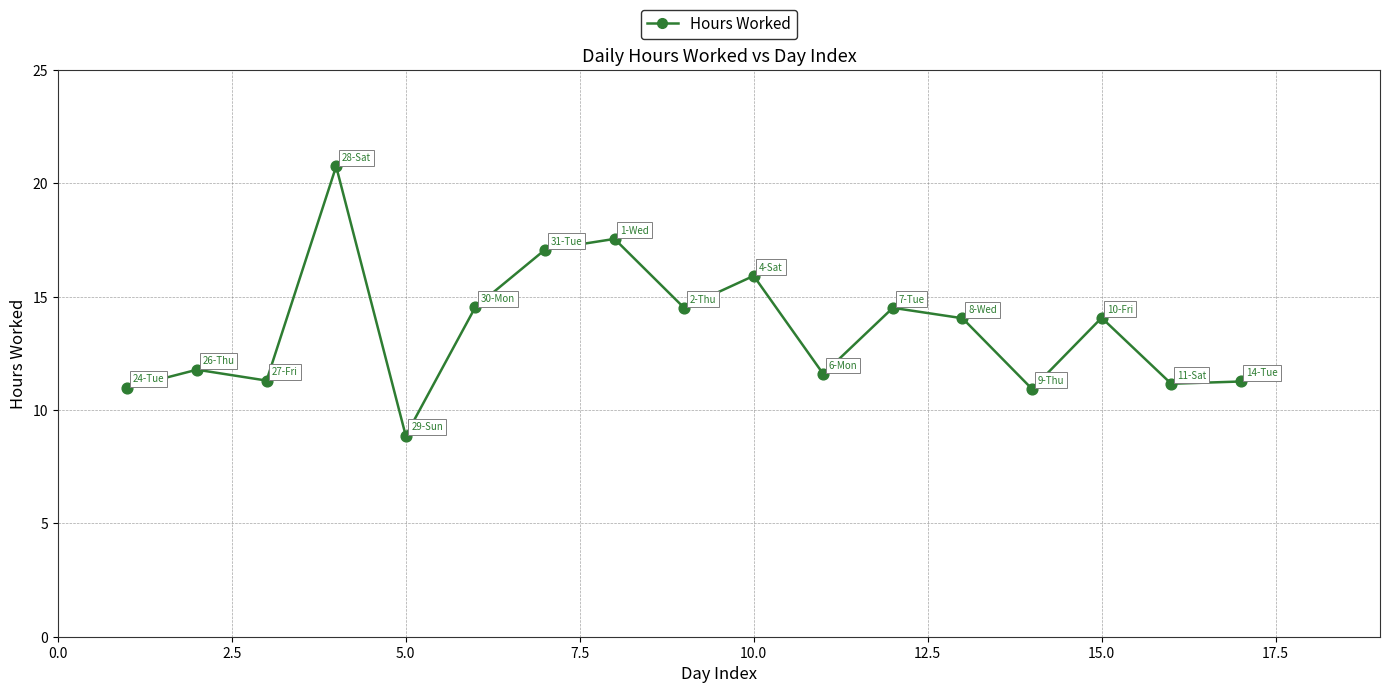

What is the range of X values (max minus min)?

16.0